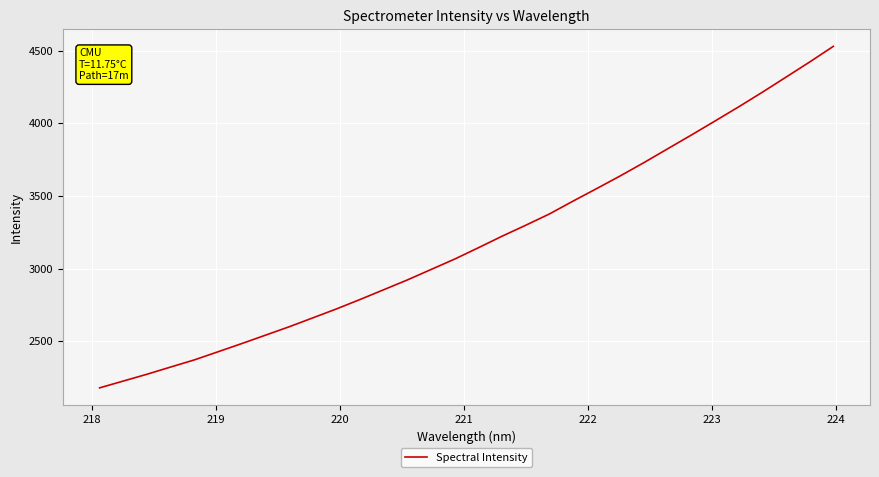

What is the minimum value shown in the chart?

2177.9